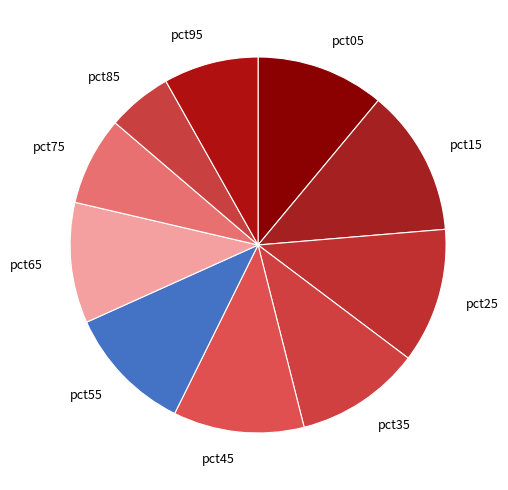

Does pct55 represent more than half of the total?

No